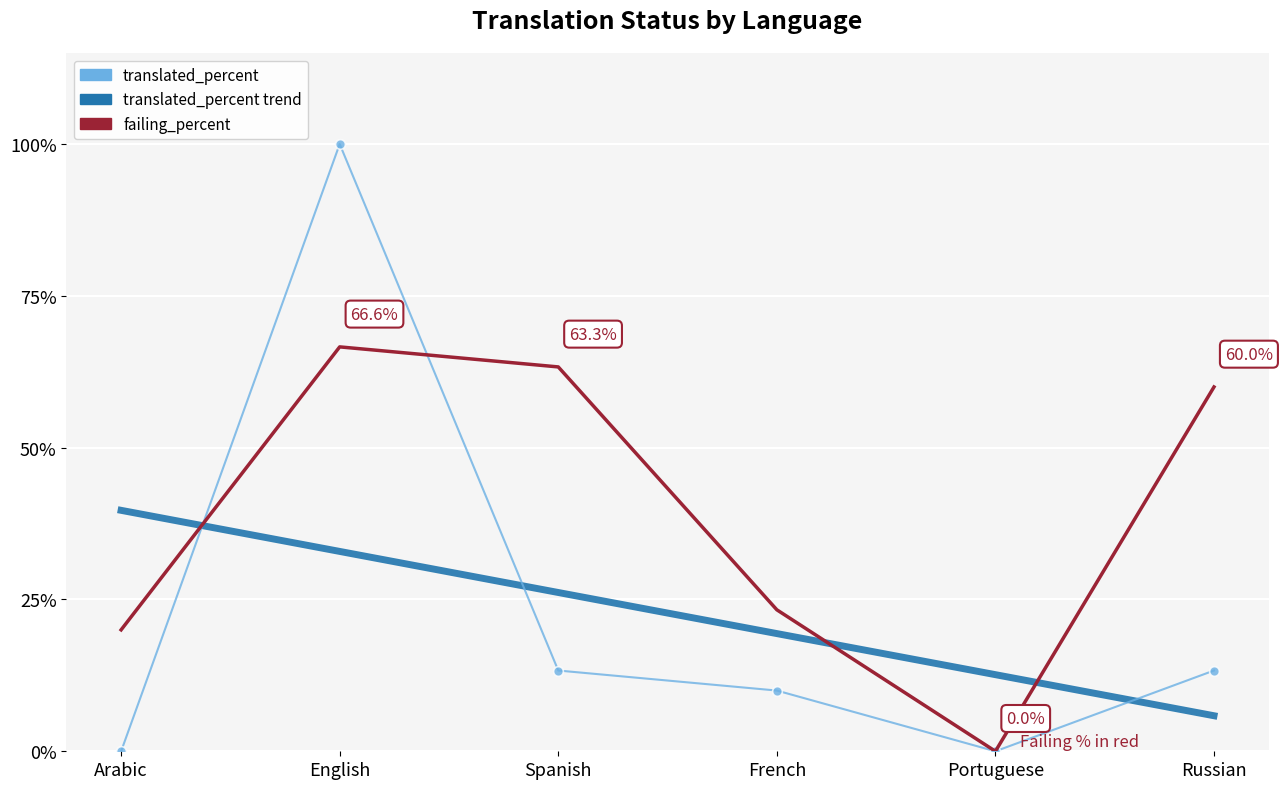

What is the maximum value for translated_percent trend?

39.7